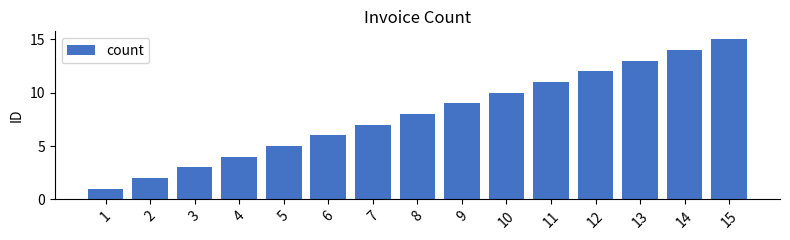

Count the number of data series in this chart.

1